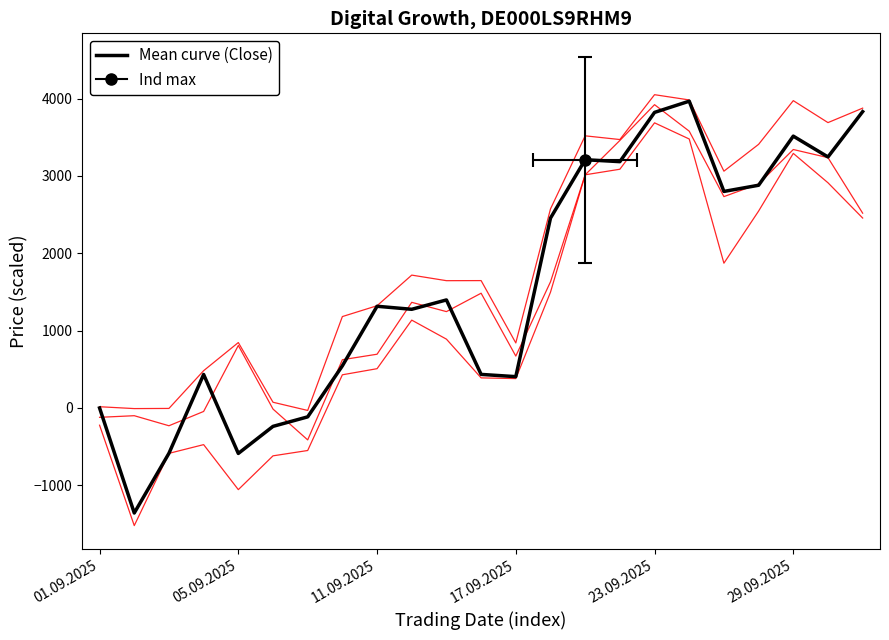

How many interior local peaks does the High series have?

6